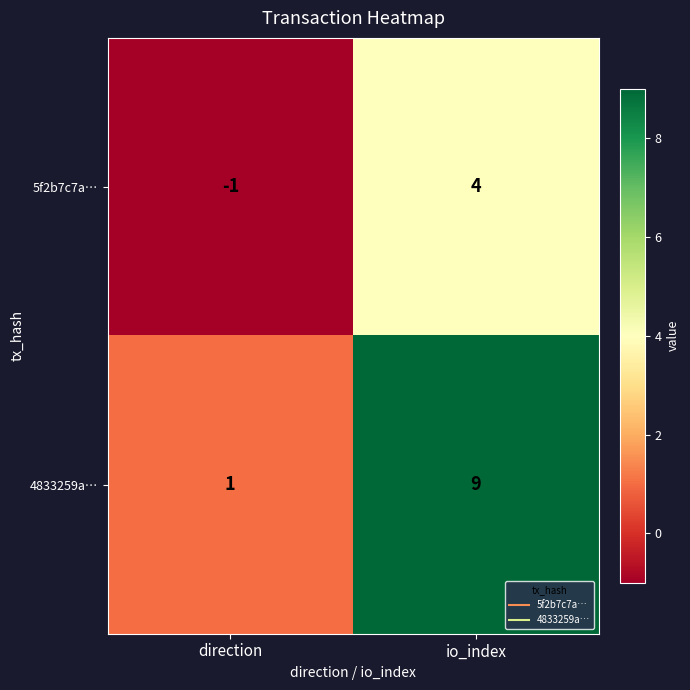

Which series changed the most between direction and io_index?

4833259a…